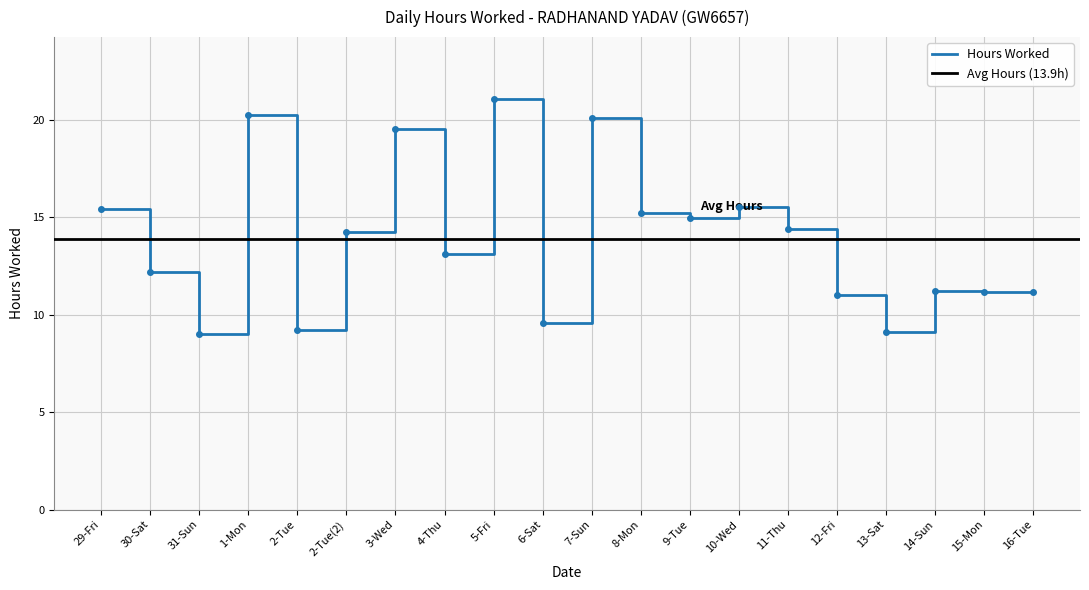

How many values are below 14?

10